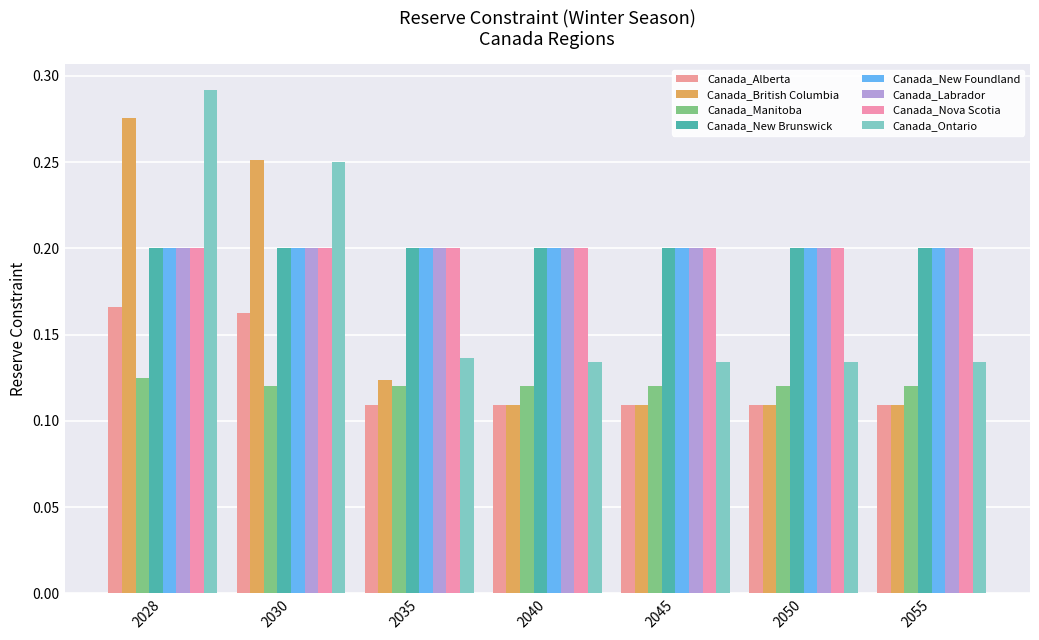

What is the sum of all Canada_Manitoba values?

0.8